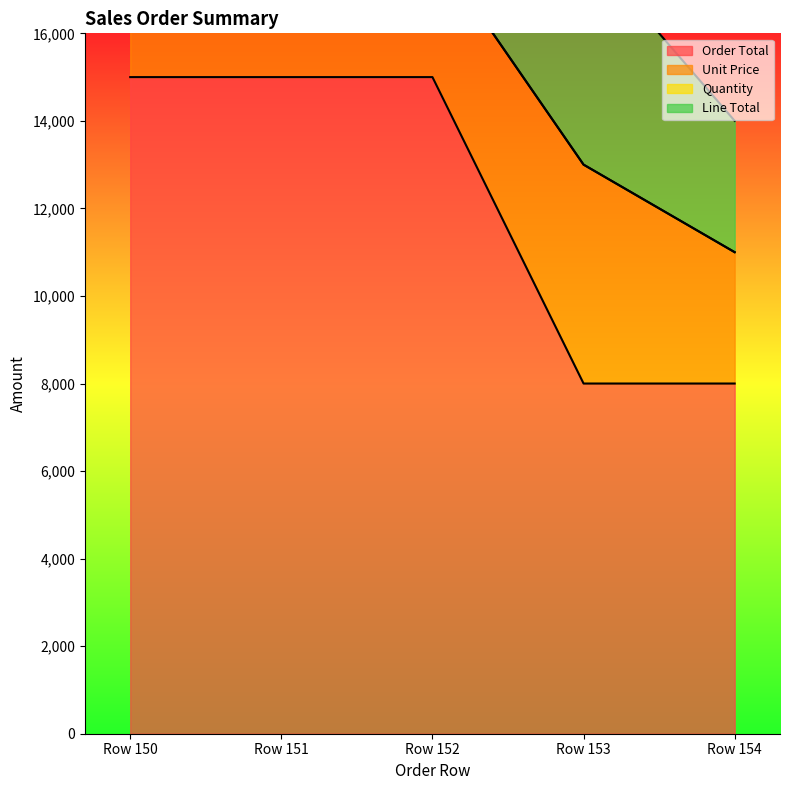

True or false: Unit Price and Line Total cross at least once.

False